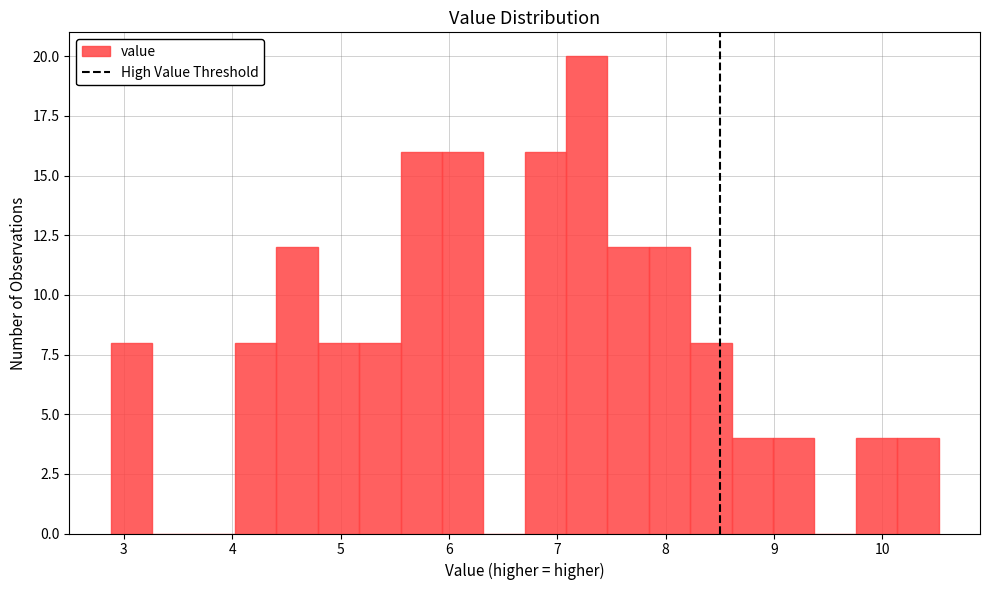

Read against the x-axis, roughly where is the centre of the tallest bar?

7.3